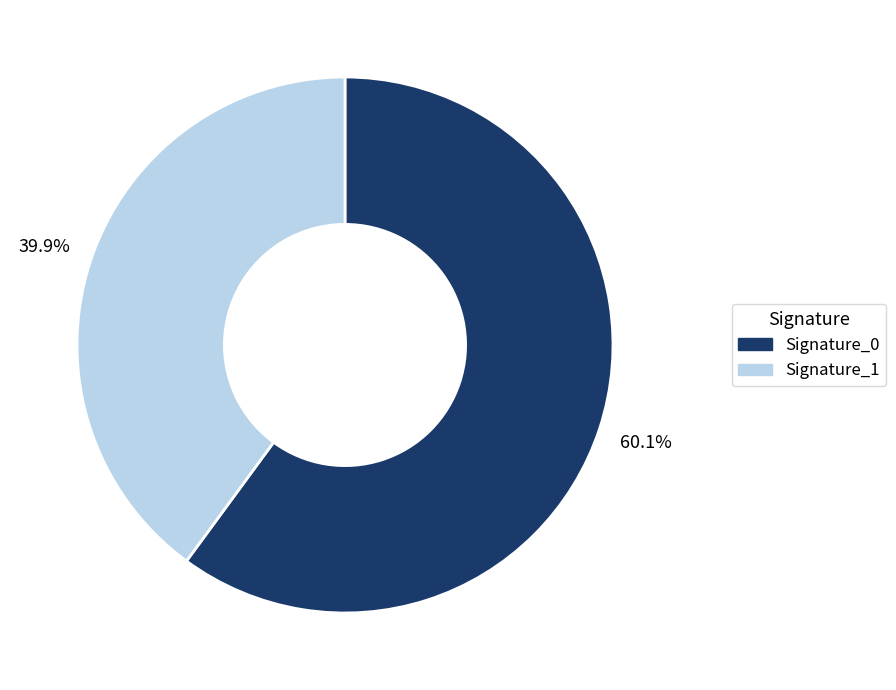

How many slices are in this pie chart?

2